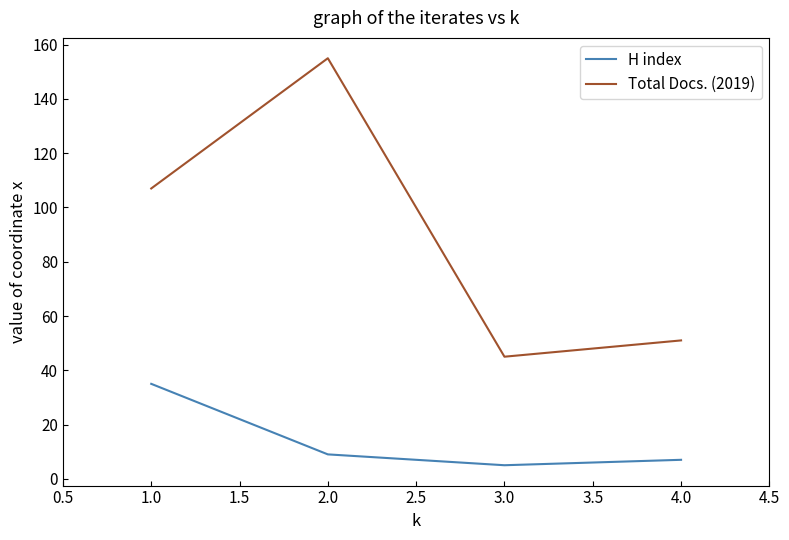

What is the sum of all Total Docs. (2019) values?

358